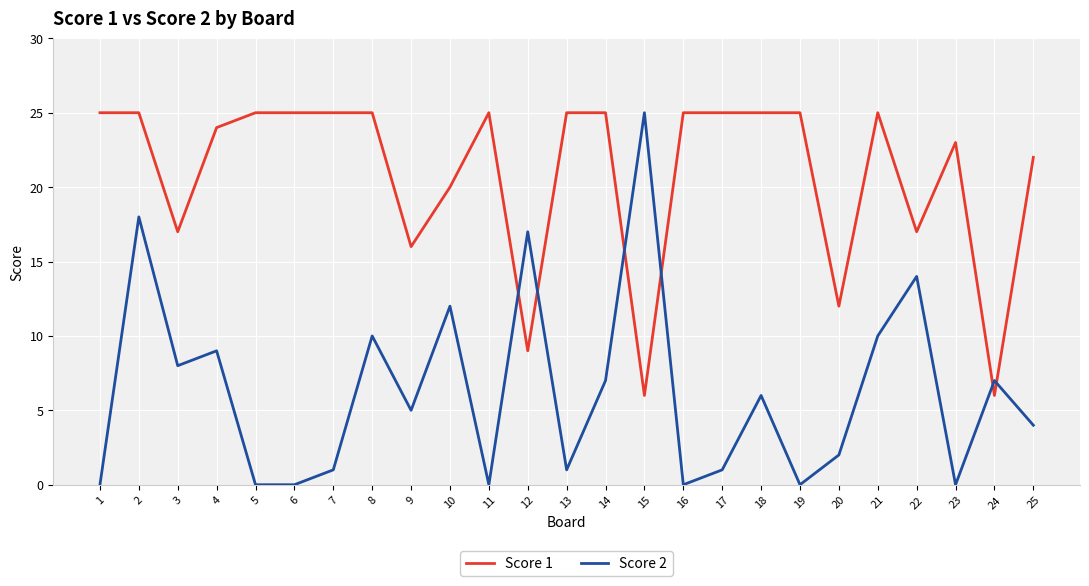

Which series changed the most between 12 and 22?

Score 1